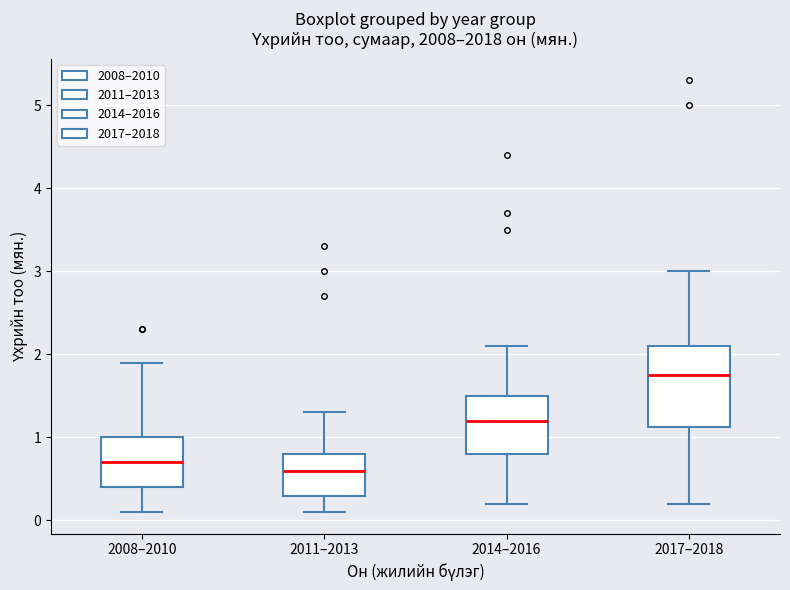

Comparing the boxes themselves (not the whiskers), which one is the tallest?

2017–2018